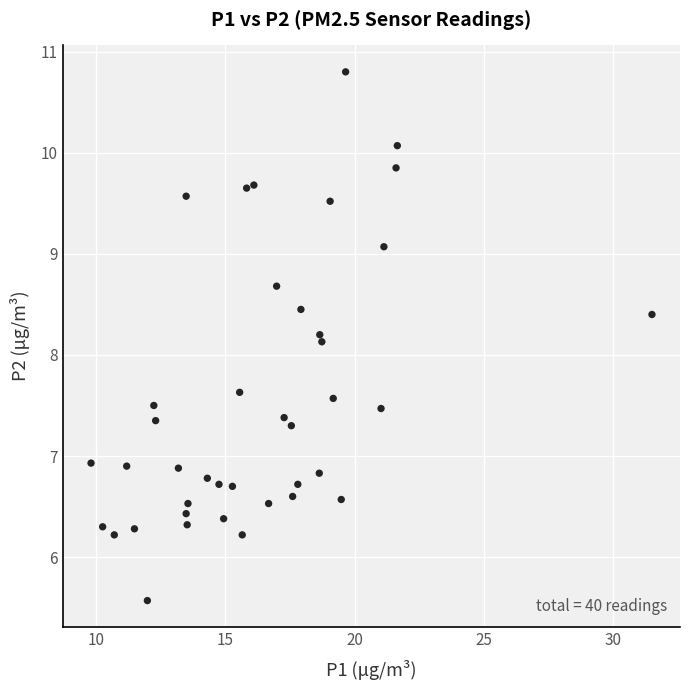

What Y value in the scatter plot is closest to 8?

8.1